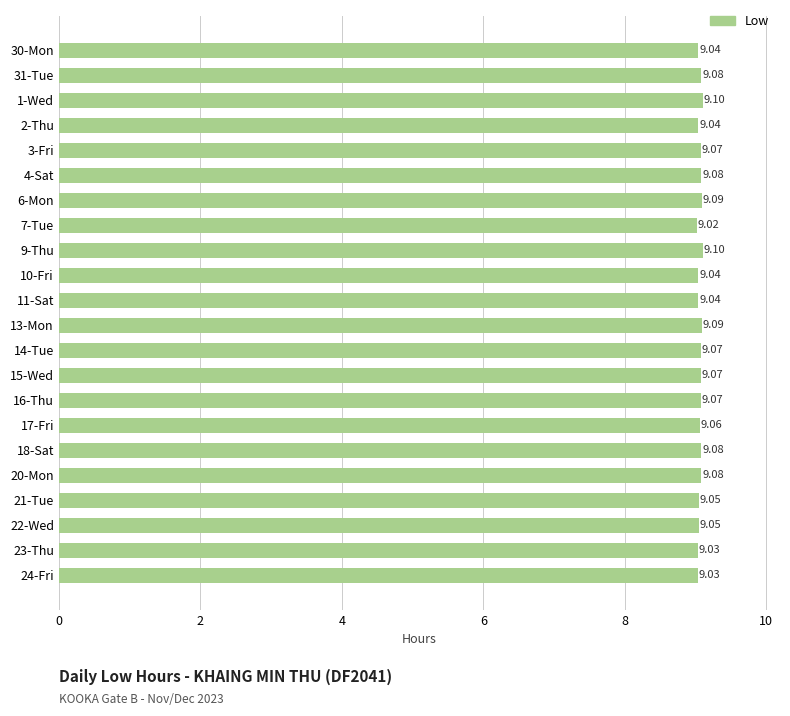

How many bars are there in total?

22